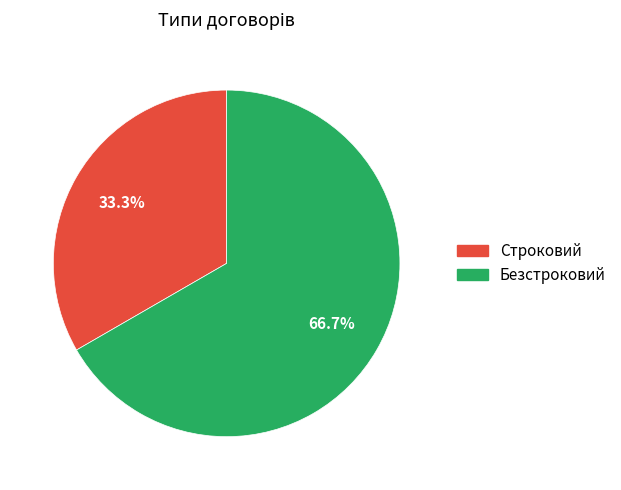

To the nearest percent, what is the average slice percentage?

50%